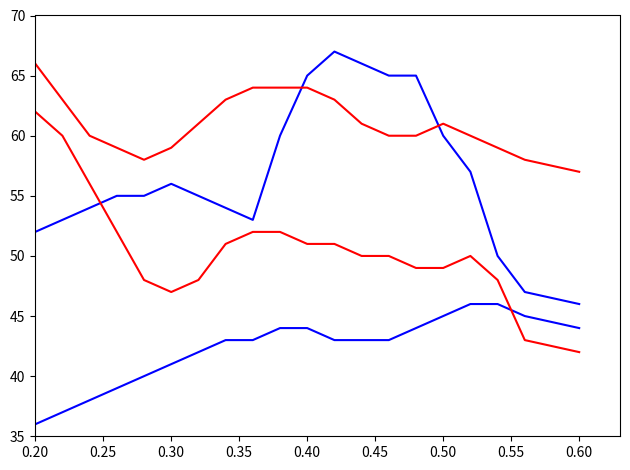

How many lines are shown in the chart?

4